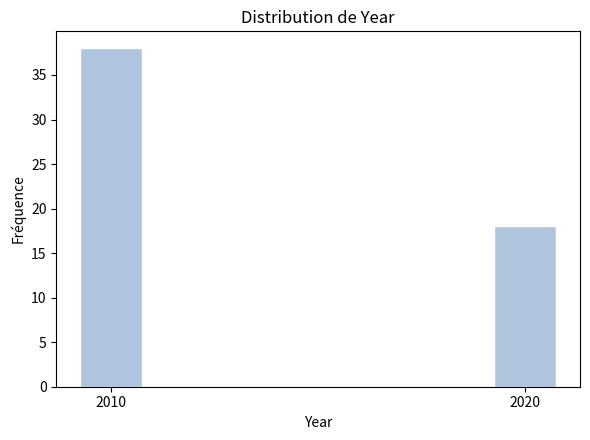

Reading left to right, transcribe all the data shown in this chart.

2010=38	2020=18